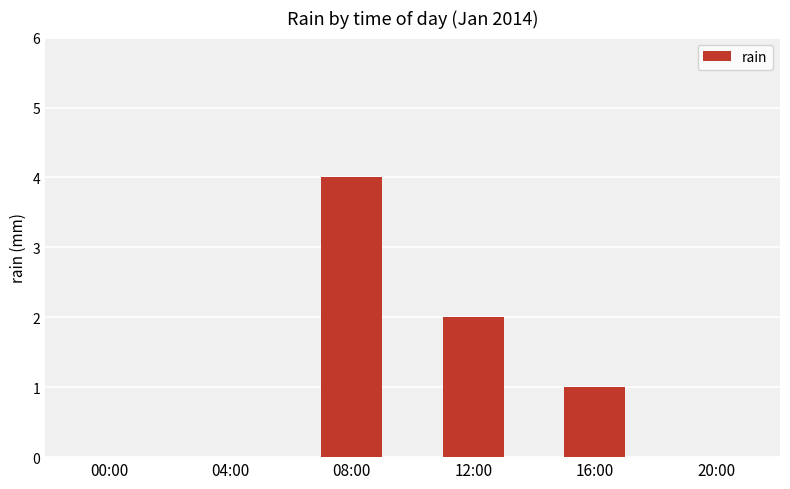

What is the sum of the values at 12:00 and 00:00?

2